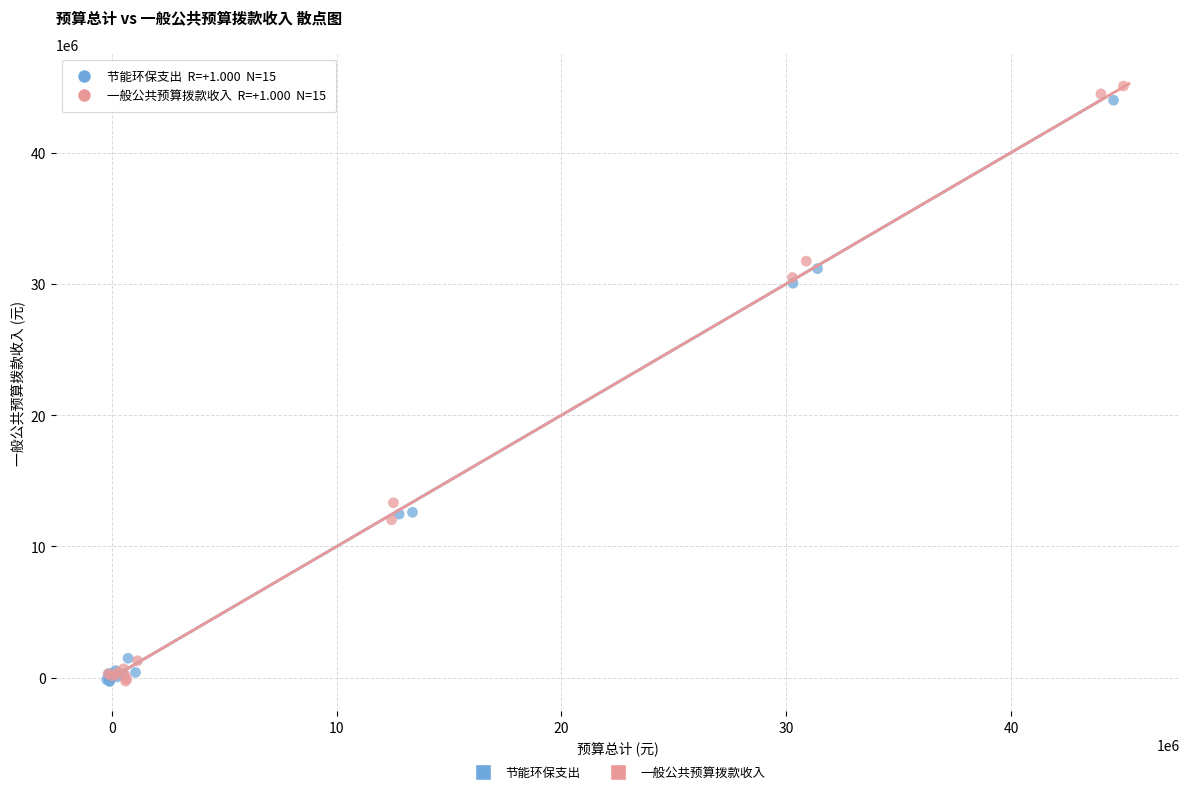

What are all the series names shown in the legend?

节能环保支出, 一般公共预算拨款收入